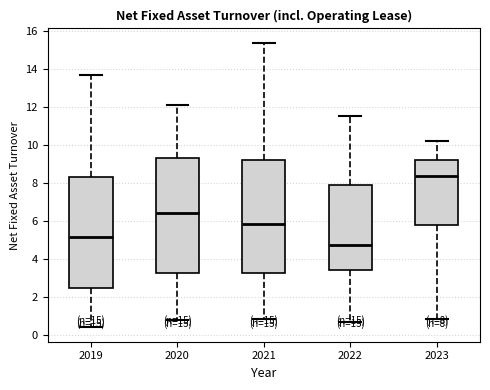

Which box's median line is the highest?

2023